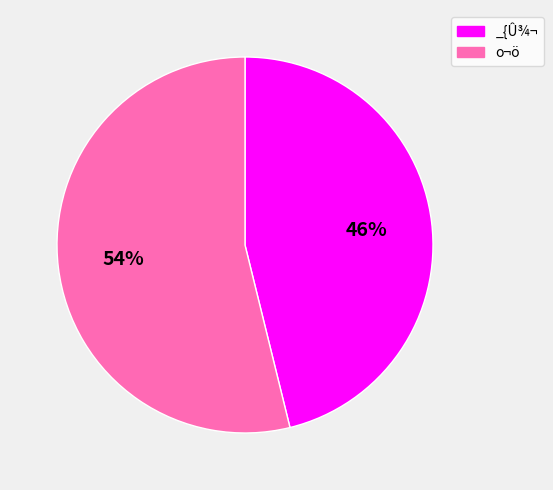

To the nearest percent, what portion does _{Û¾¬ represent?

46%